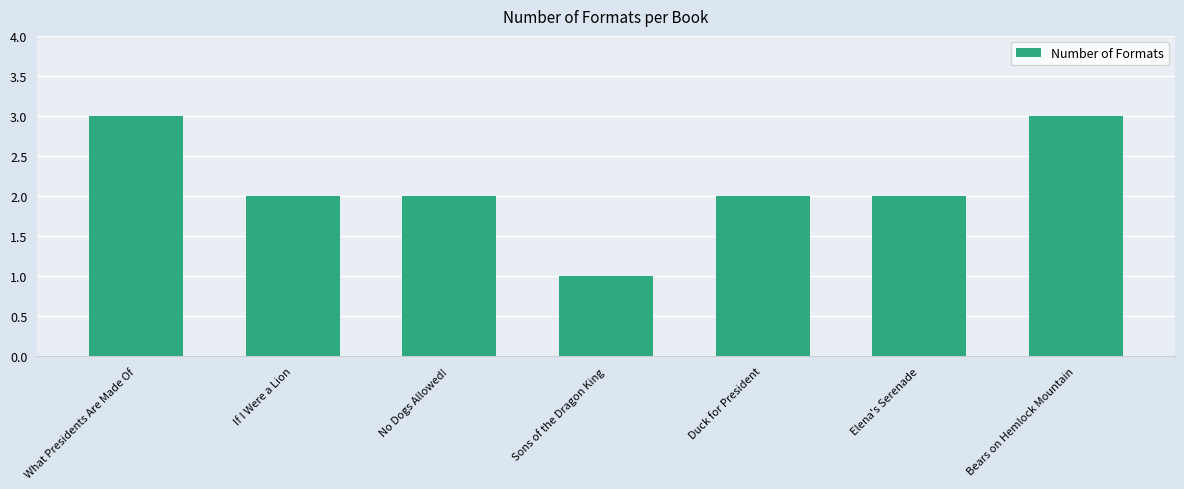

Reading left to right, what are all the values shown in this chart?

3	2	2	1	2	2	3